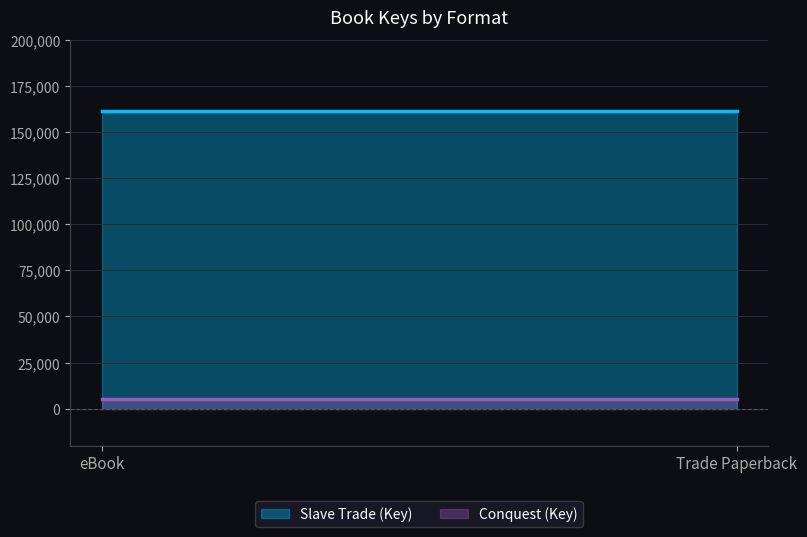

Reading left to right, transcribe all the data shown in this chart.

Slave Trade (Key): 161315	161315
Conquest (Key): 5353	5353